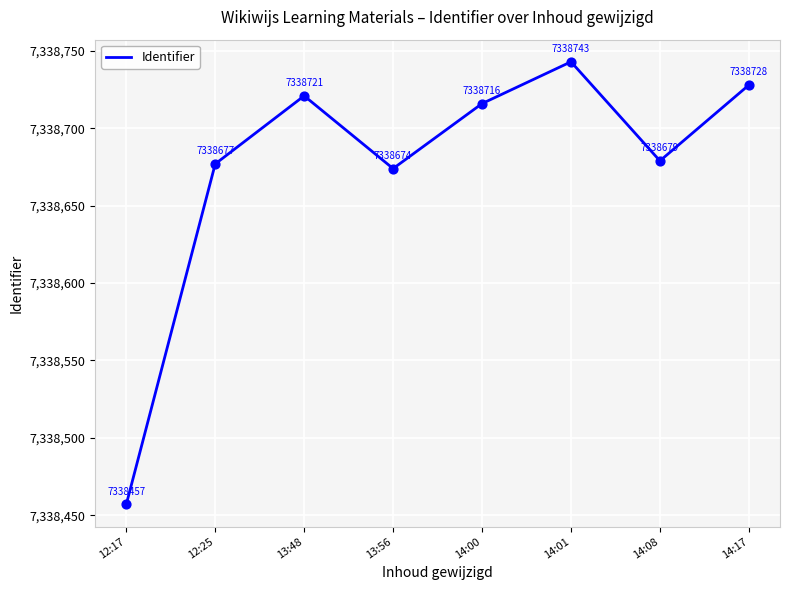

Which has a higher value, 14:17 or 14:01?

14:01